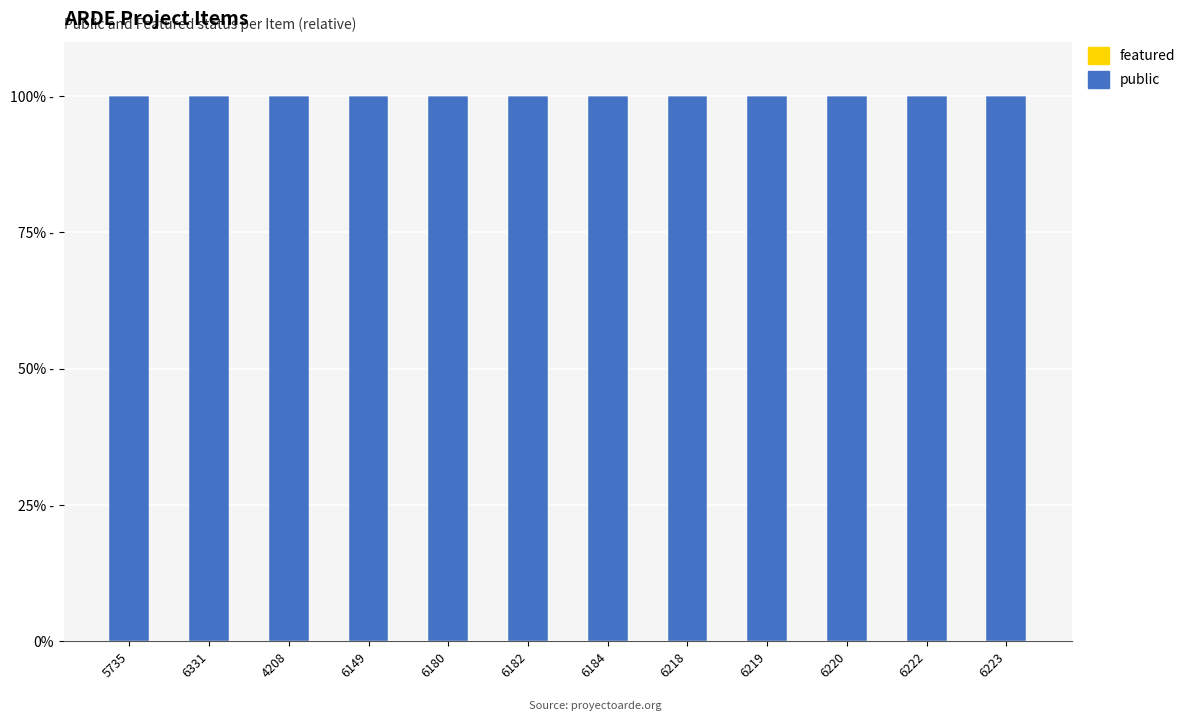

What are all the series names shown in the legend?

public, featured